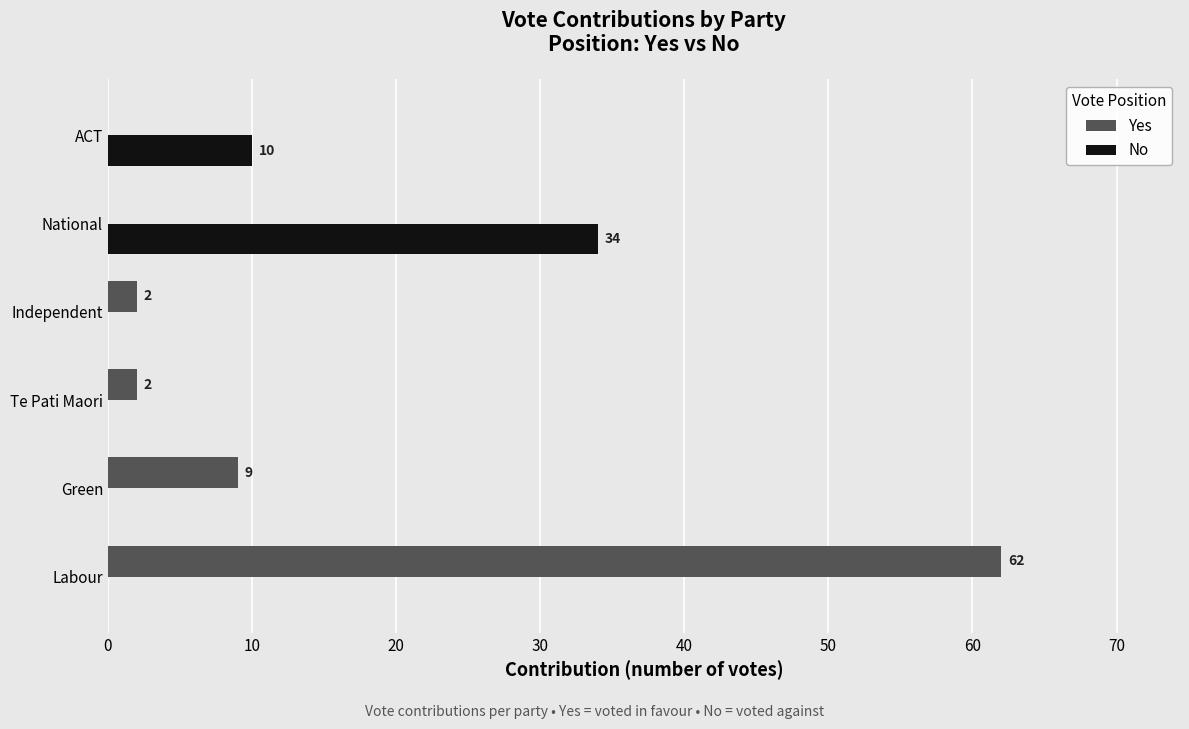

Which series changed the most between Labour and Te Pati Maori?

Yes